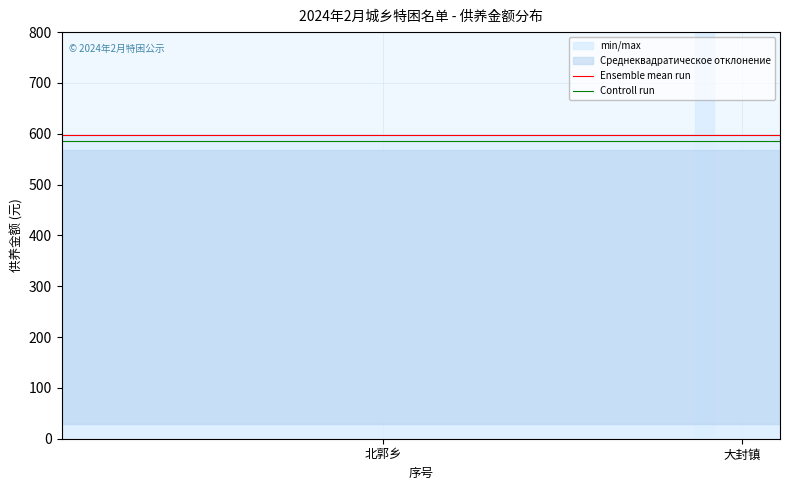

What is the sum of the Ensemble mean run values at 6 and 25?

1196.0